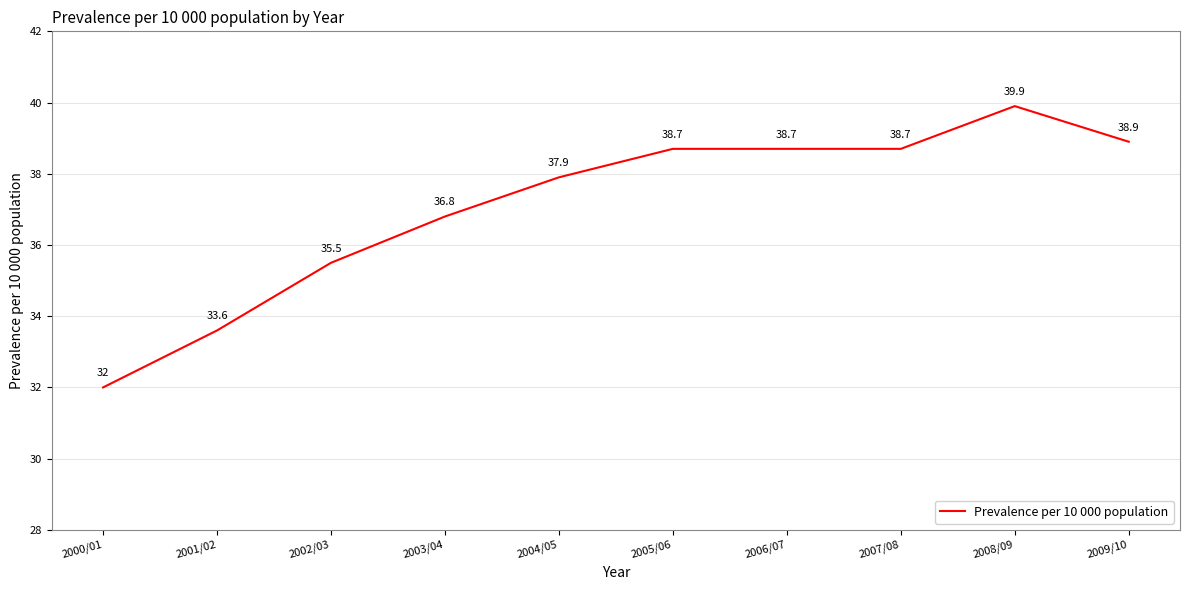

The value at 2005/06 is 15.6. True or false?

False